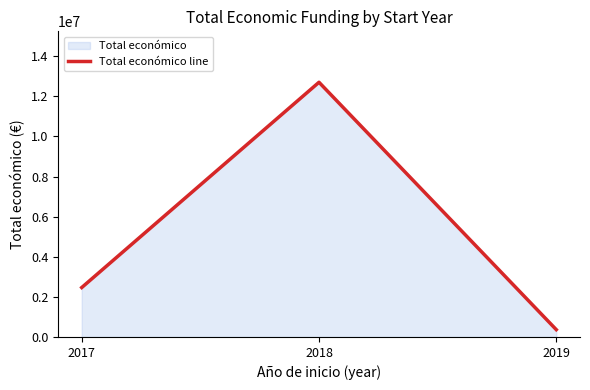

The value at 2017 is 789768. True or false?

False